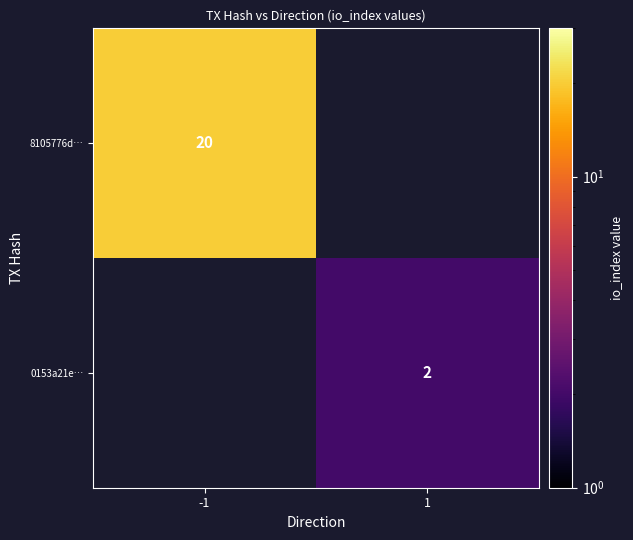

True or false: 0153a21e… has a value of 1 at 1.

False